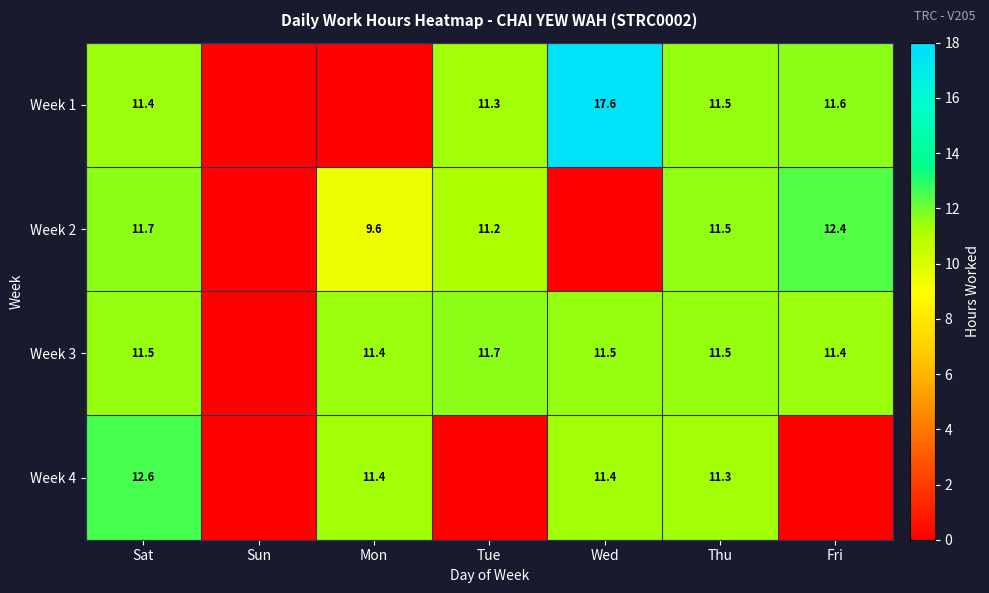

What is the difference between the highest and lowest values at Mon?

11.4